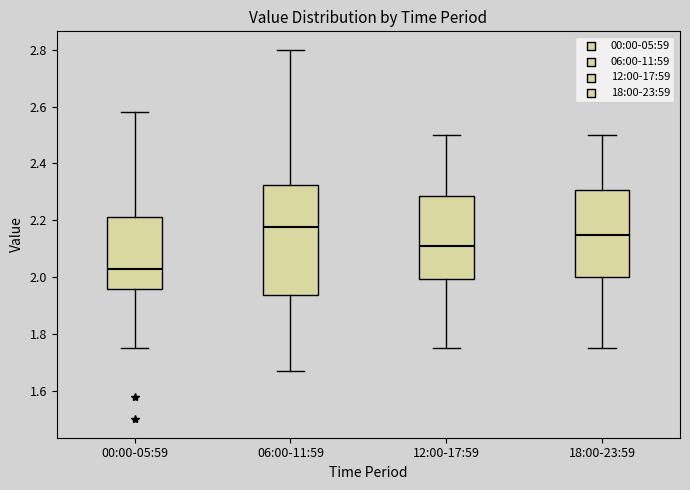

Where does the median line of the box for 12:00-17:59 sit on the y-axis? The values are not printed on the chart, so give them approximately, as read against the axis.

2.12